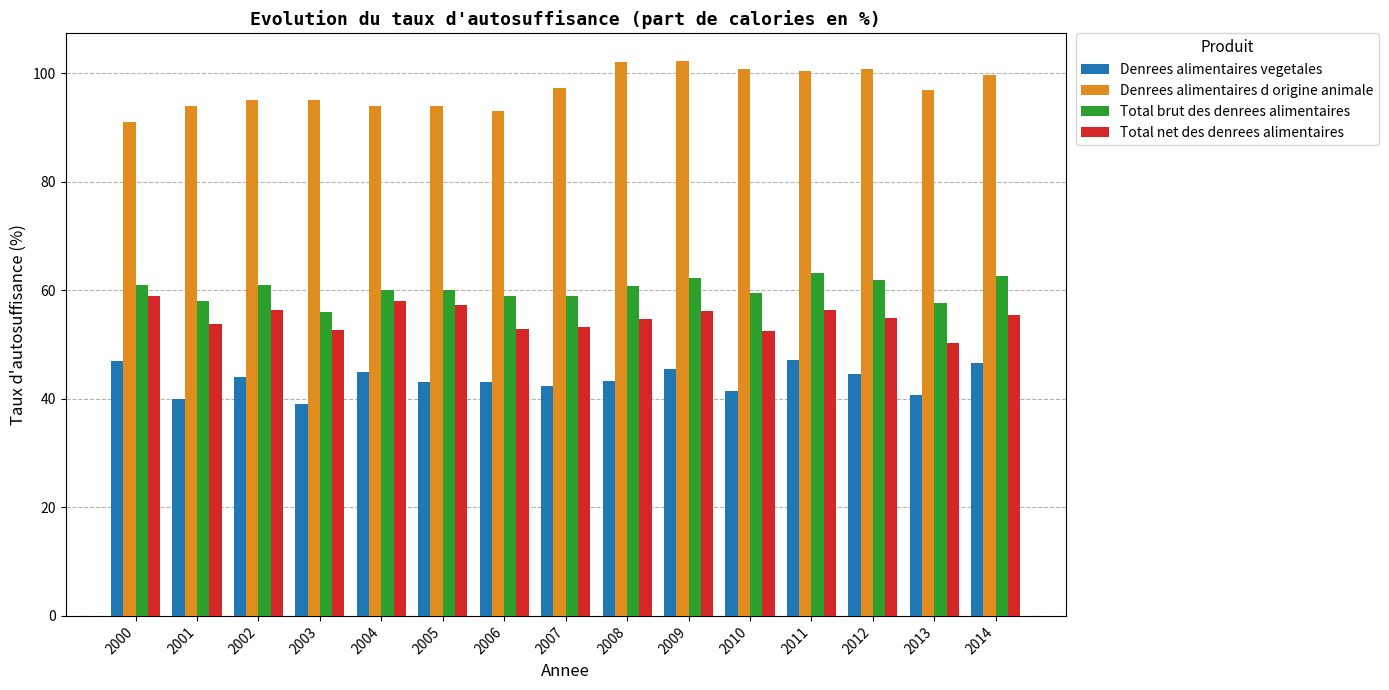

How many distinct data groups are displayed?

4